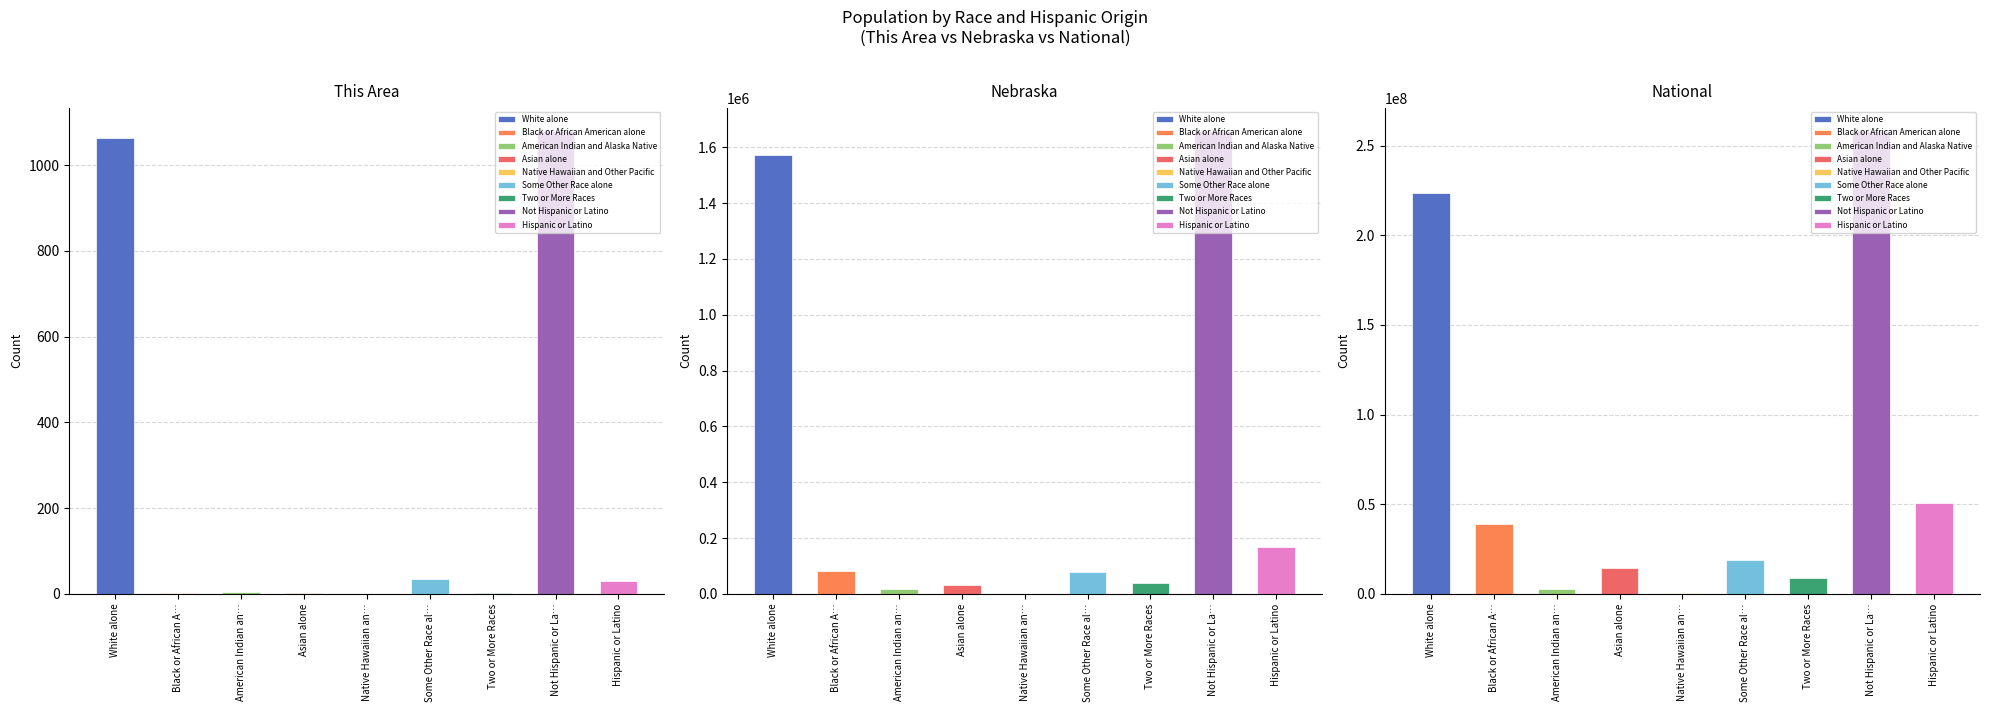

List the series in order of their peak value, lowest first.

This Area, Nebraska, National